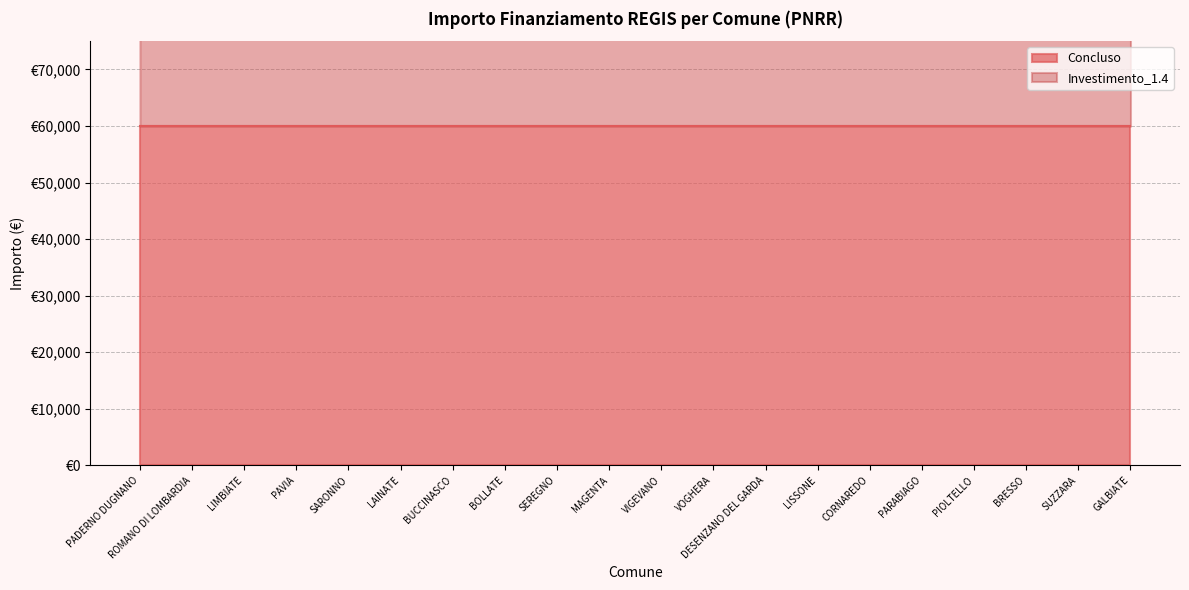

The chart shows a value of 59962 at VOGHERA. True or false?

False